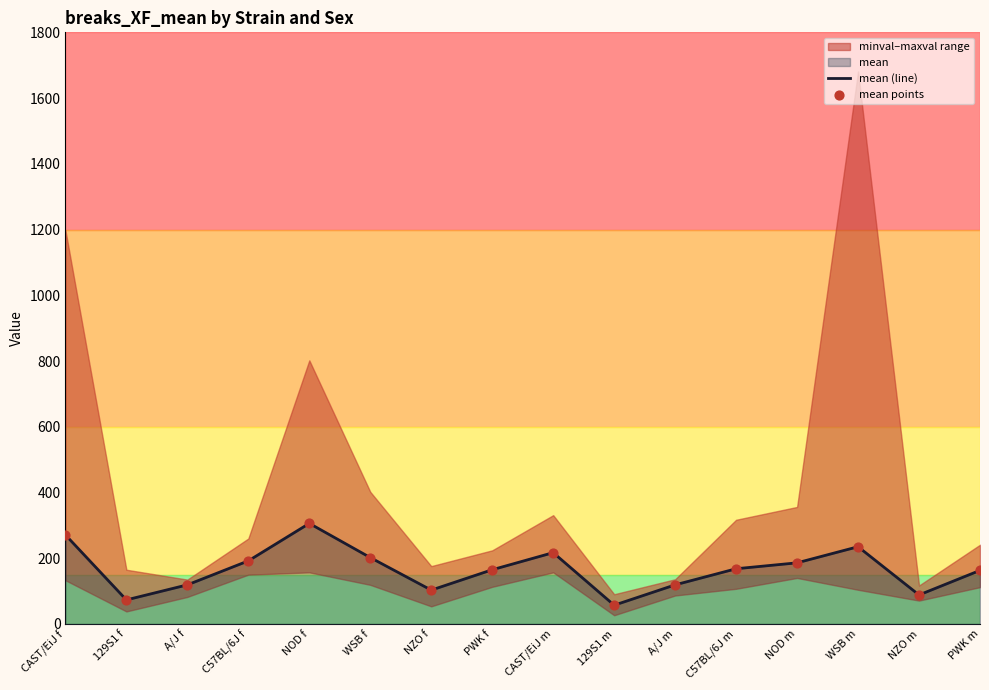

Is it true that mean (line) equals 193.4 at A/J m?

False